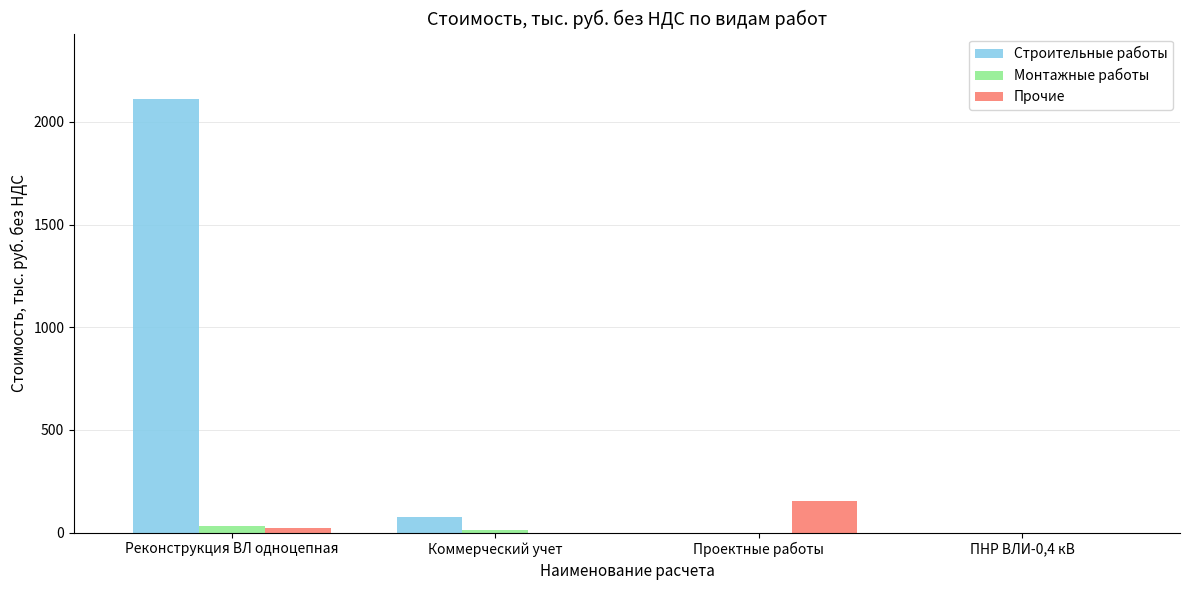

Which series changed the most between Реконструкция ВЛ одноцепная and Коммерческий учет?

Строительные работы